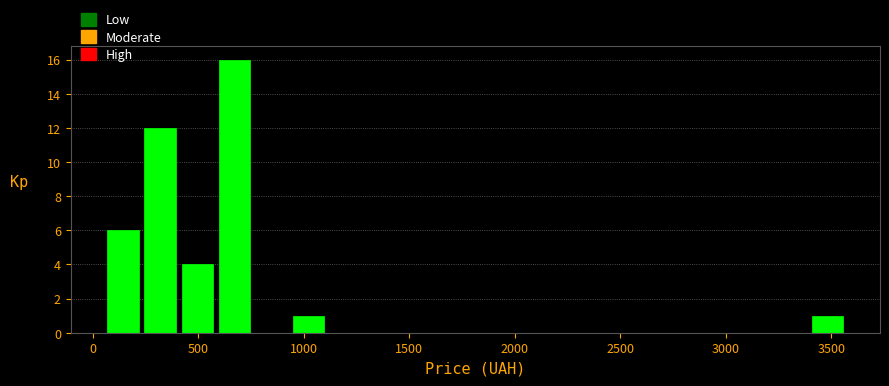

Read against the x-axis, roughly where is the centre of the tallest bar?

650